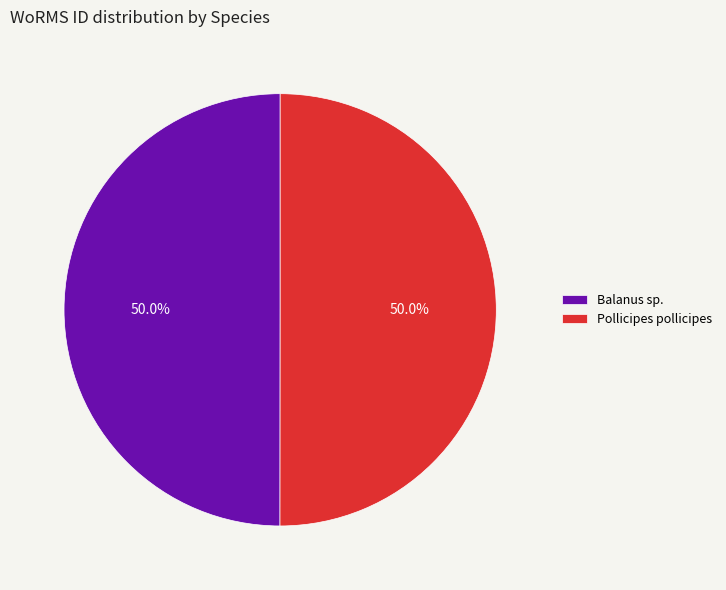

Combined, what portion of the pie is Balanus sp. and Pollicipes pollicipes?

100.0%